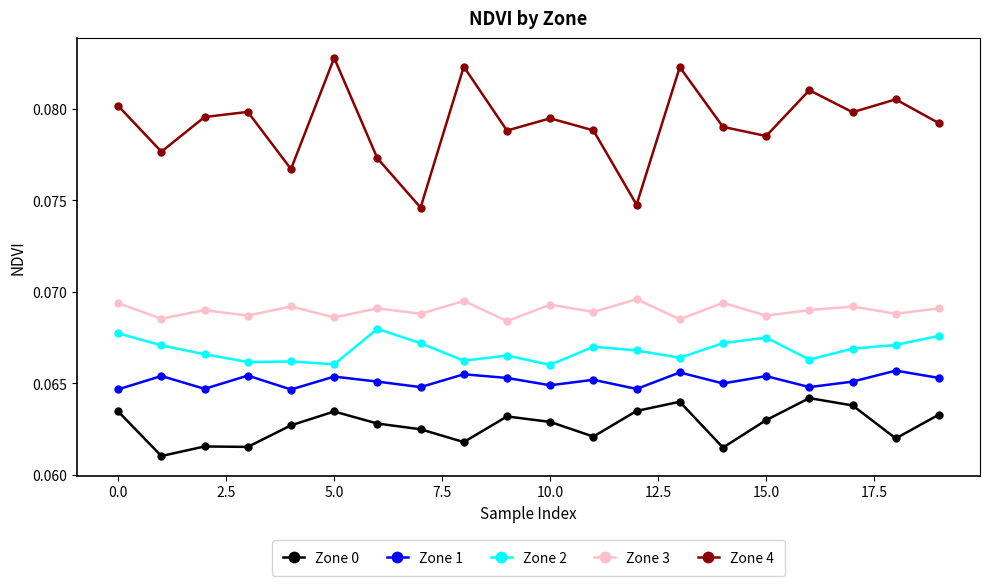

Which series has the widest spread of values?

Zone 4